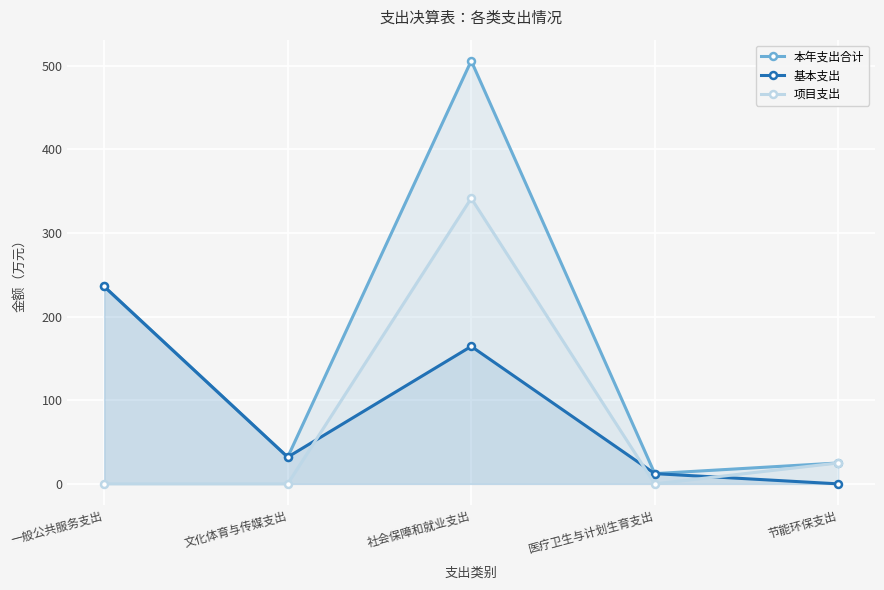

Is it true that 本年支出合计 equals 46.9 at 文化体育与传媒支出?

False